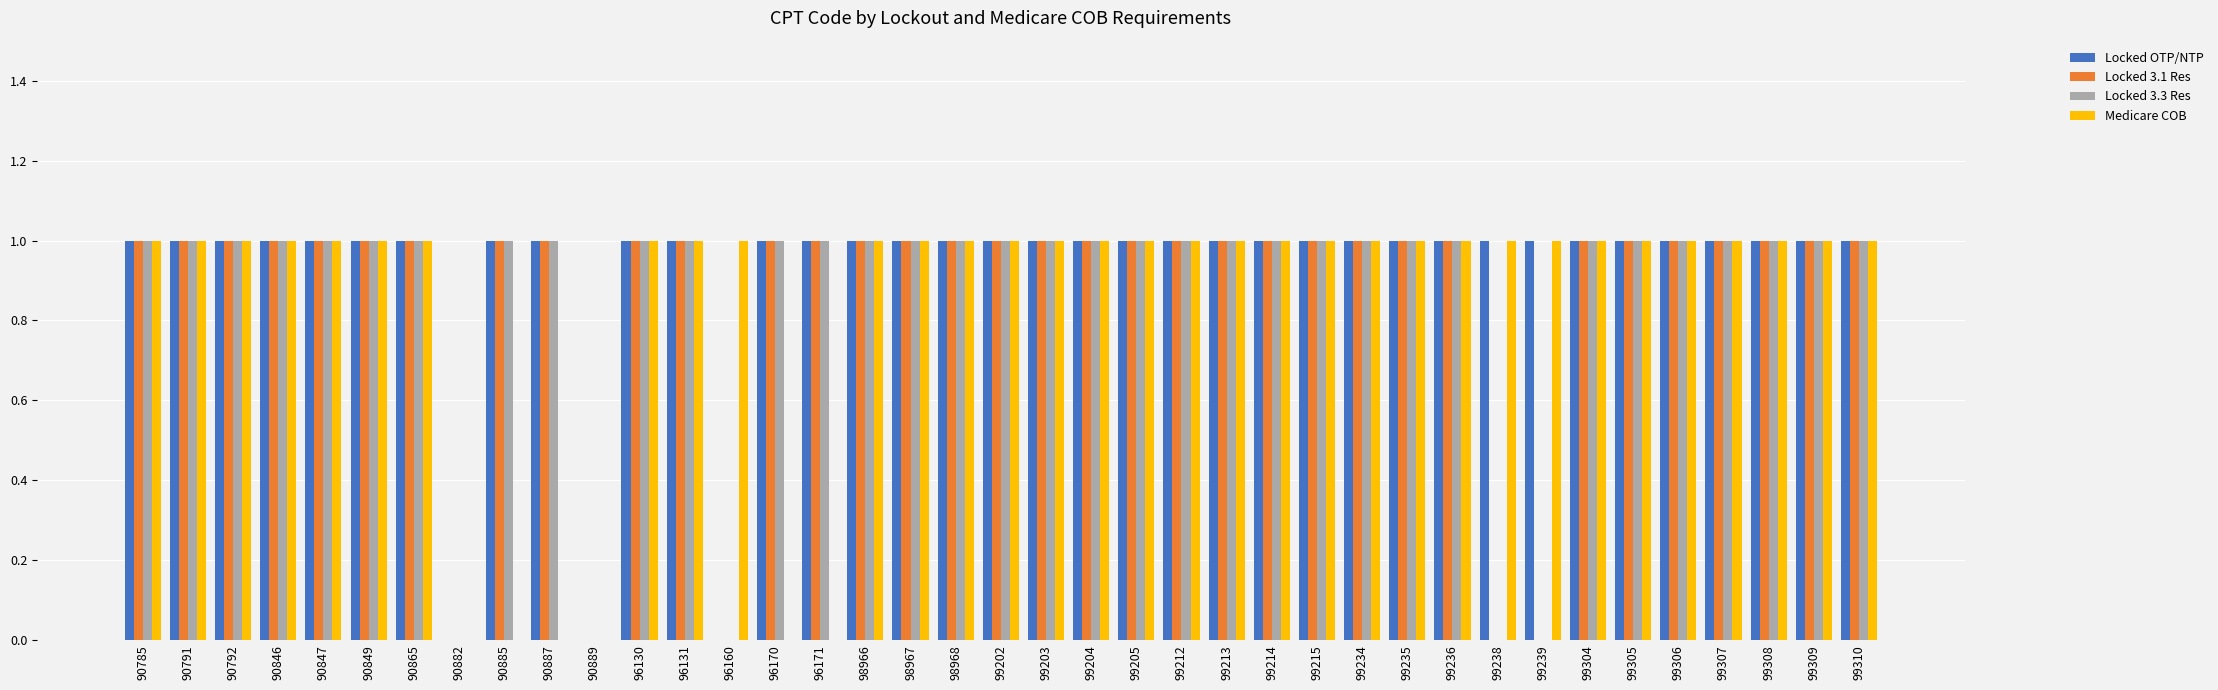

Count the number of data series in this chart.

4